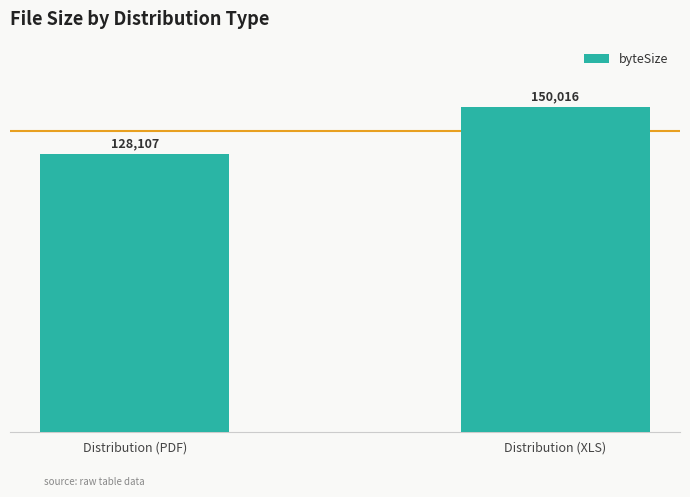

The chart shows a value of 54716 at Distribution (XLS). True or false?

False